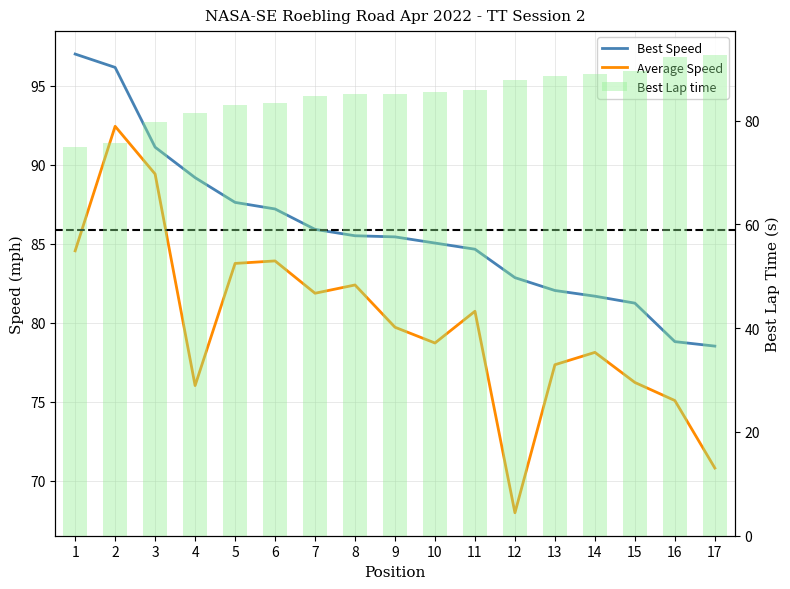

The value of Best Lap time at 5 is 22.6. True or false?

False